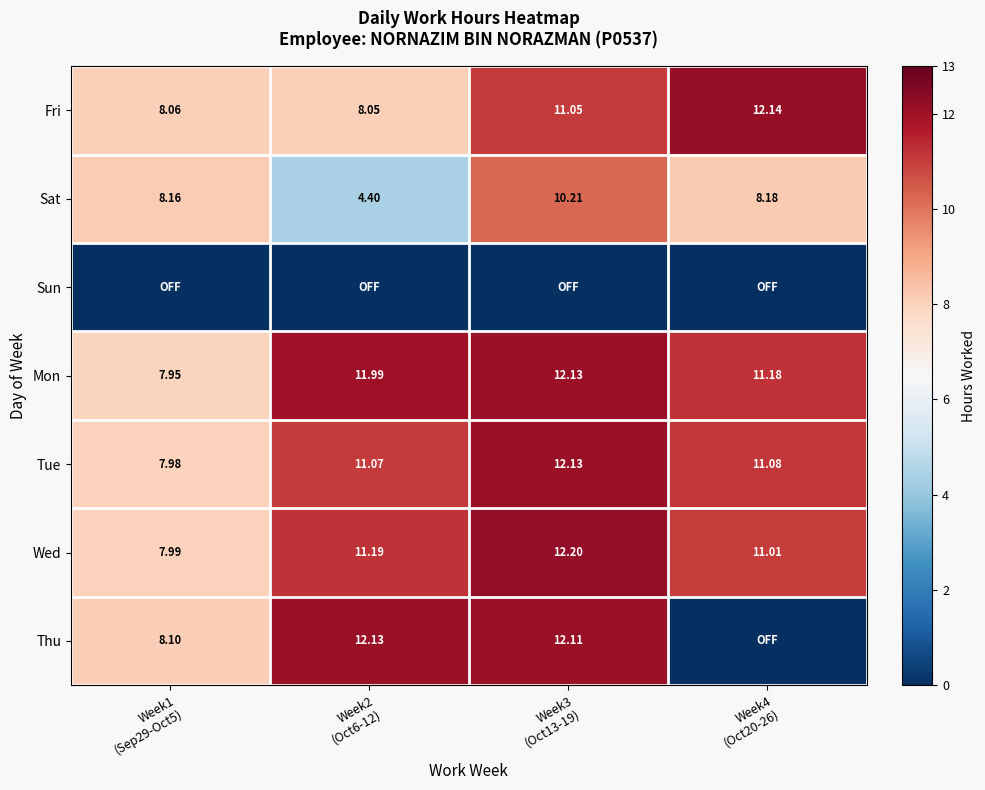

What is the total value across all series at Week4
(Oct20-26)?

53.6